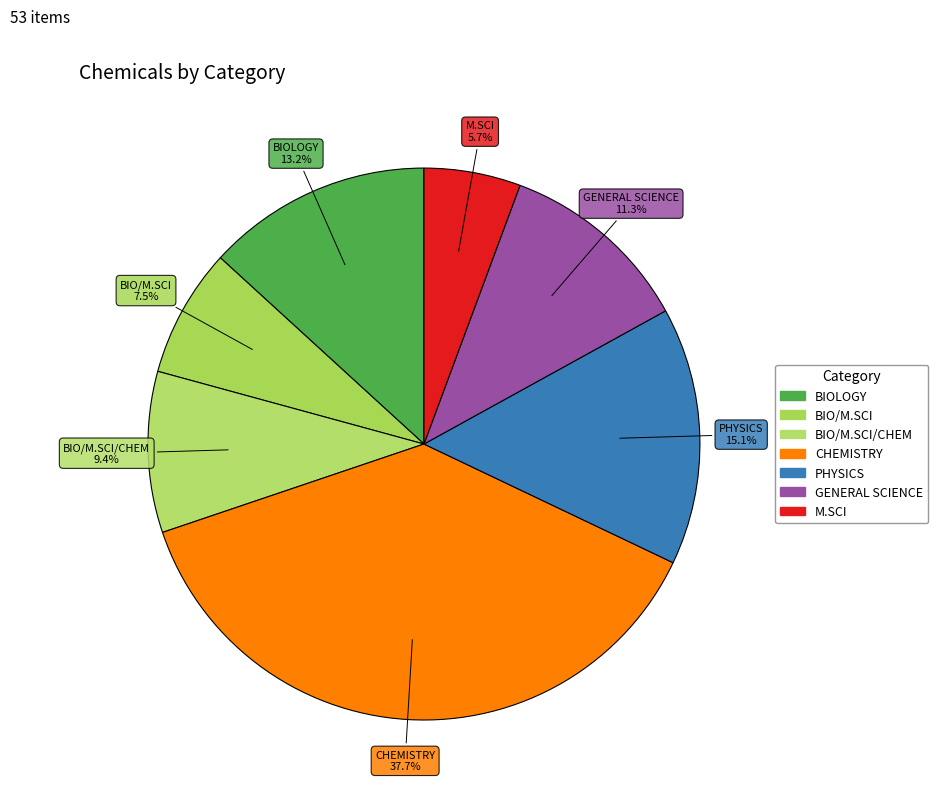

Rank the categories by value from lowest to highest.

M.SCI, BIO/M.SCI, BIO/M.SCI/CHEM, GENERAL SCIENCE, BIOLOGY, PHYSICS, CHEMISTRY